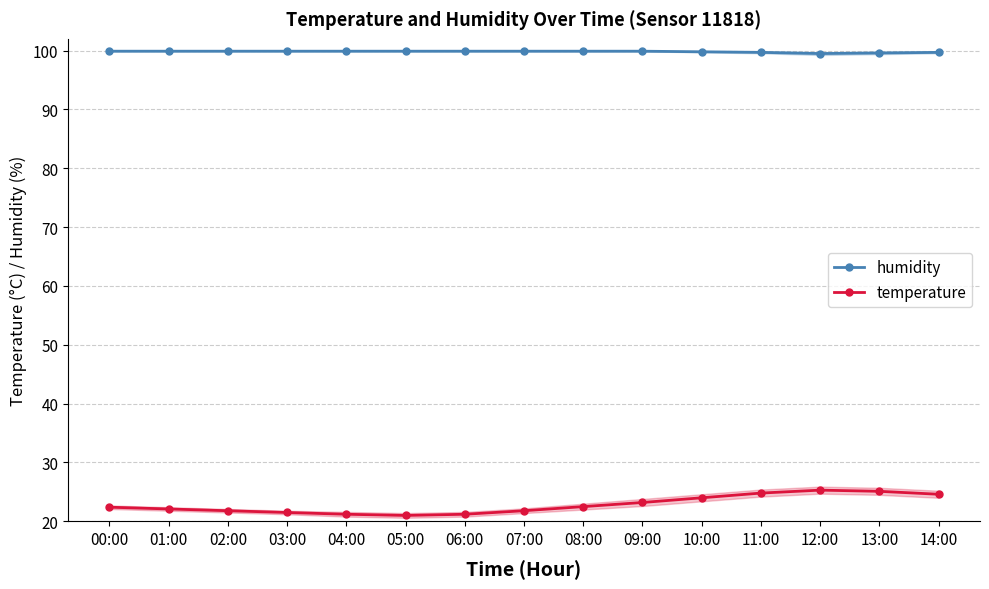

In temperature, how many points are lower than both neighbors (excluding endpoints)?

1